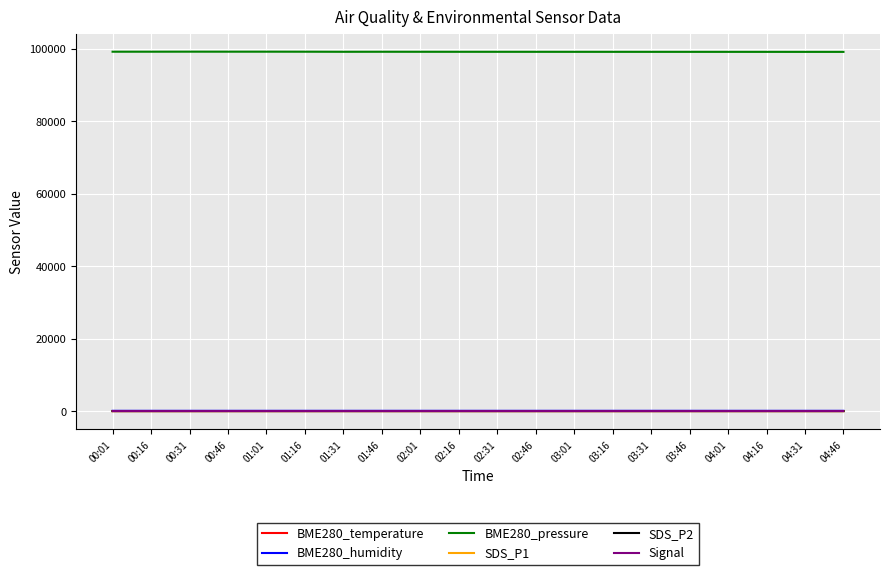

True or false: BME280_temperature and SDS_P2 intersect in this chart.

False